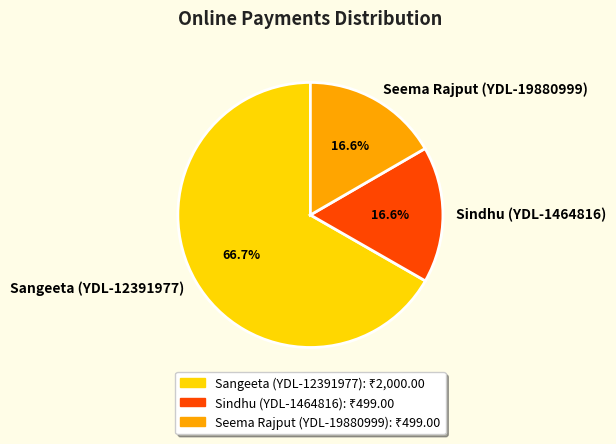

Is there a majority slice in this chart?

Yes